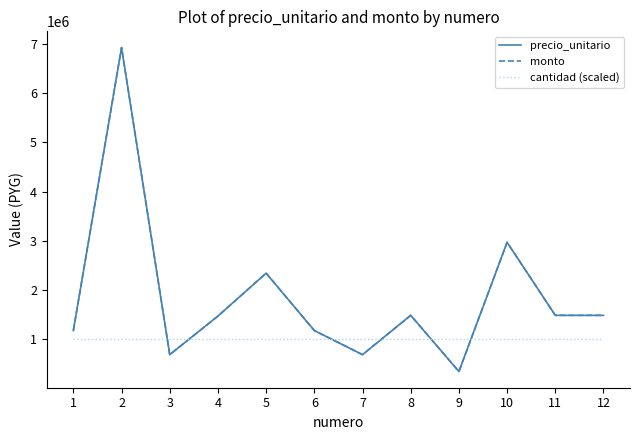

Is this an area chart (filled region under the line)?

No